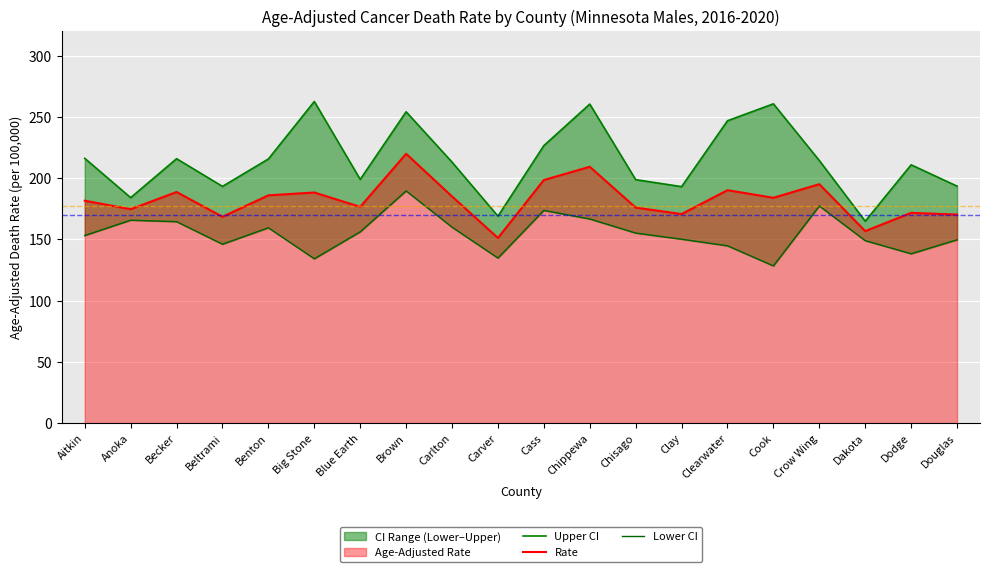

What is the label of the 18th point from the left?

Dakota